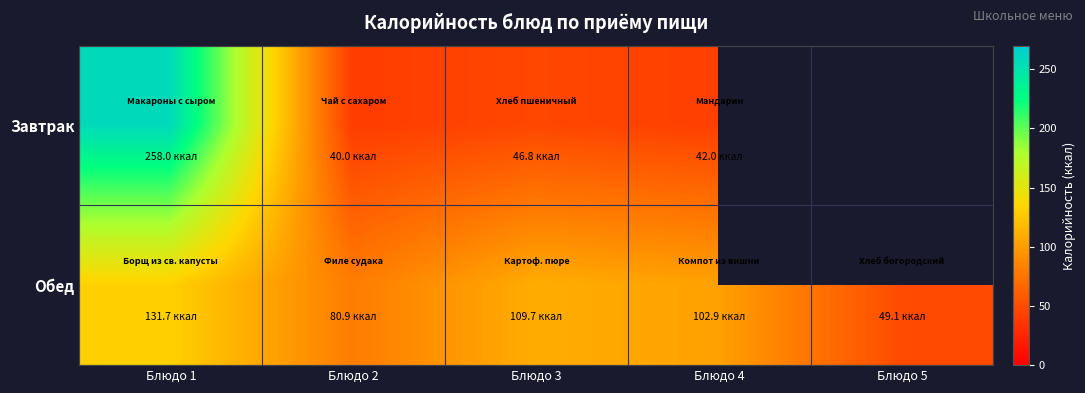

Between Блюдо 5 and Блюдо 3, which is larger?

Блюдо 3